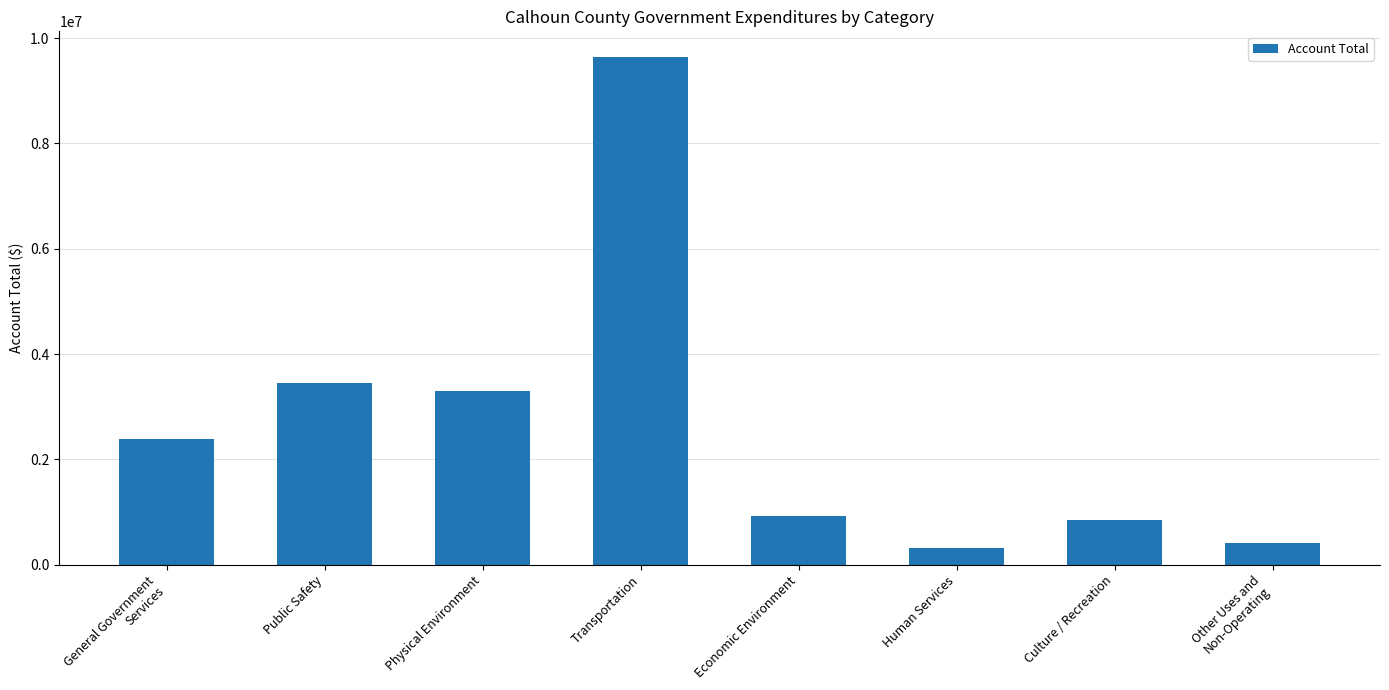

Are the bars horizontal?

No